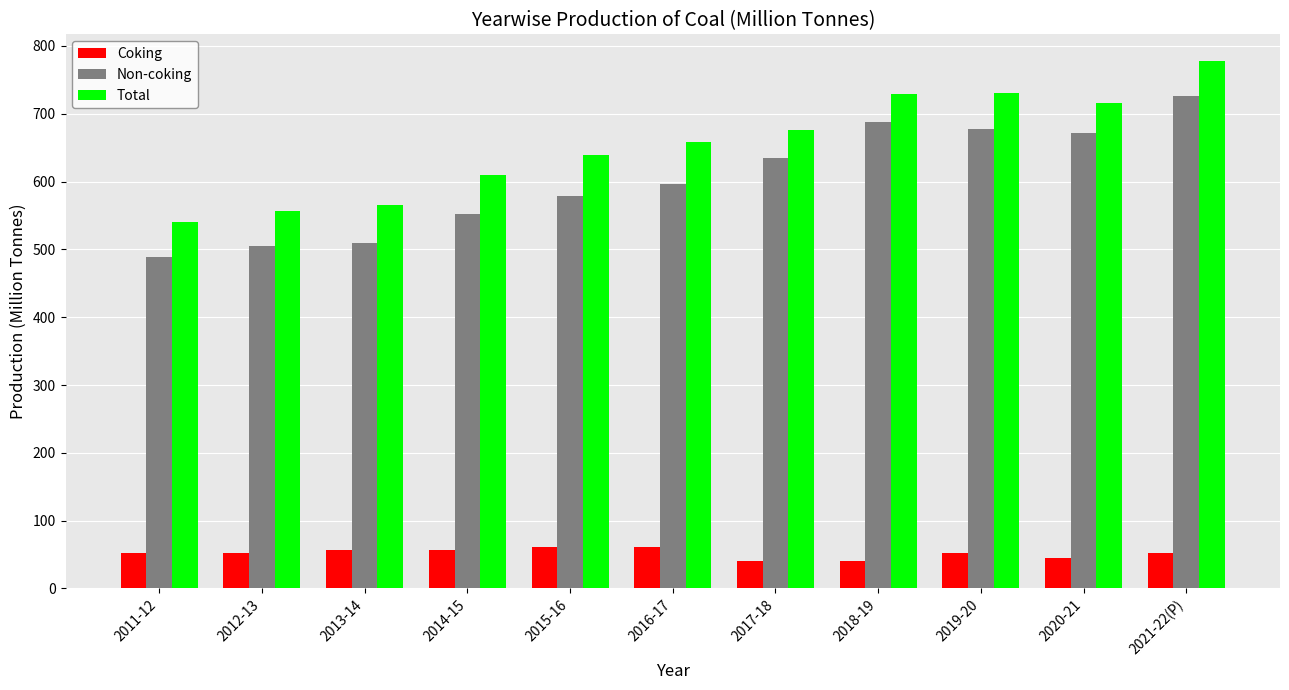

At how many categories does at least one series exceed 121?

11